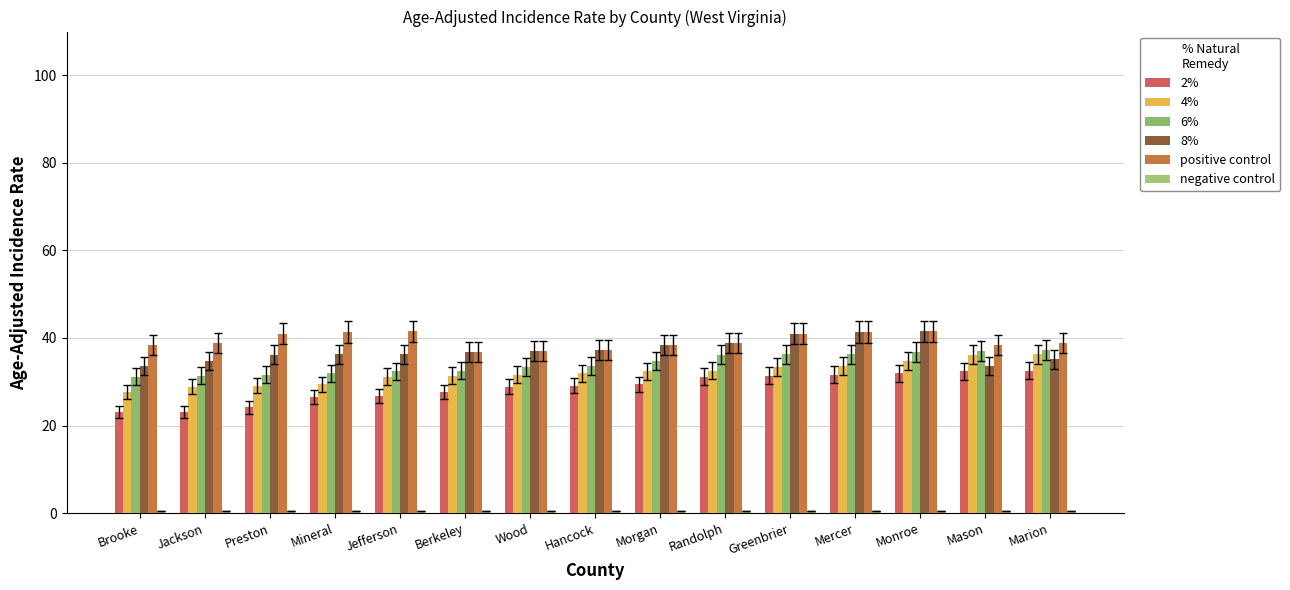

Count the number of data series in this chart.

6